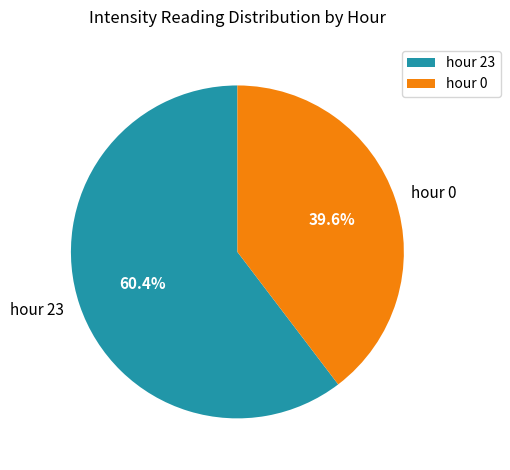

Does any single category account for the majority?

Yes